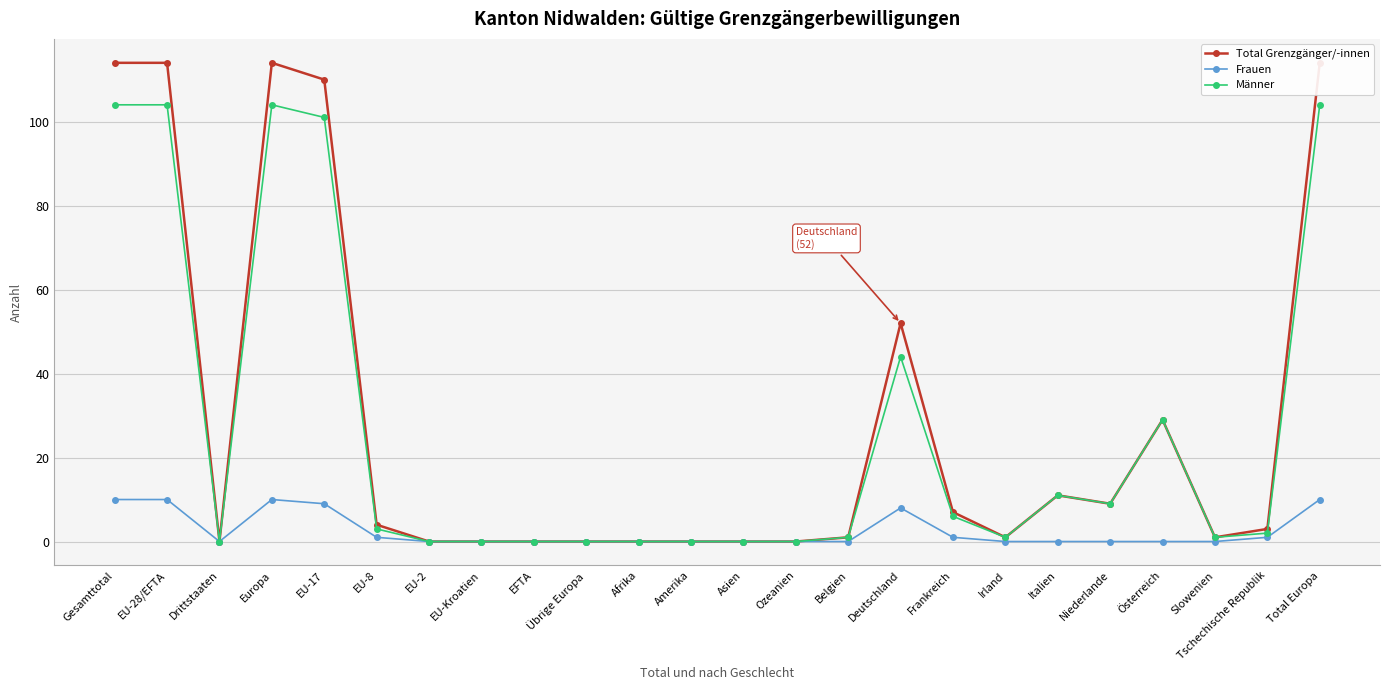

Reading left to right, what are all the values shown in this chart?

Total Grenzgänger/-innen: Gesamttotal=114	EU-28/EFTA=114	Drittstaaten=0	Europa=114	EU-17=110	EU-8=4	EU-2=0	EU-Kroatien=0	EFTA=0	Übrige Europa=0	Afrika=0	Amerika=0	Asien=0	Ozeanien=0	Belgien=1	Deutschland=52	Frankreich=7	Irland=1	Italien=11	Niederlande=9	Österreich=29	Slowenien=1	Tschechische Republik=3	Total Europa=114
Frauen: Gesamttotal=10	EU-28/EFTA=10	Drittstaaten=0	Europa=10	EU-17=9	EU-8=1	EU-2=0	EU-Kroatien=0	EFTA=0	Übrige Europa=0	Afrika=0	Amerika=0	Asien=0	Ozeanien=0	Belgien=0	Deutschland=8	Frankreich=1	Irland=0	Italien=0	Niederlande=0	Österreich=0	Slowenien=0	Tschechische Republik=1	Total Europa=10
Männer: Gesamttotal=104	EU-28/EFTA=104	Drittstaaten=0	Europa=104	EU-17=101	EU-8=3	EU-2=0	EU-Kroatien=0	EFTA=0	Übrige Europa=0	Afrika=0	Amerika=0	Asien=0	Ozeanien=0	Belgien=1	Deutschland=44	Frankreich=6	Irland=1	Italien=11	Niederlande=9	Österreich=29	Slowenien=1	Tschechische Republik=2	Total Europa=104